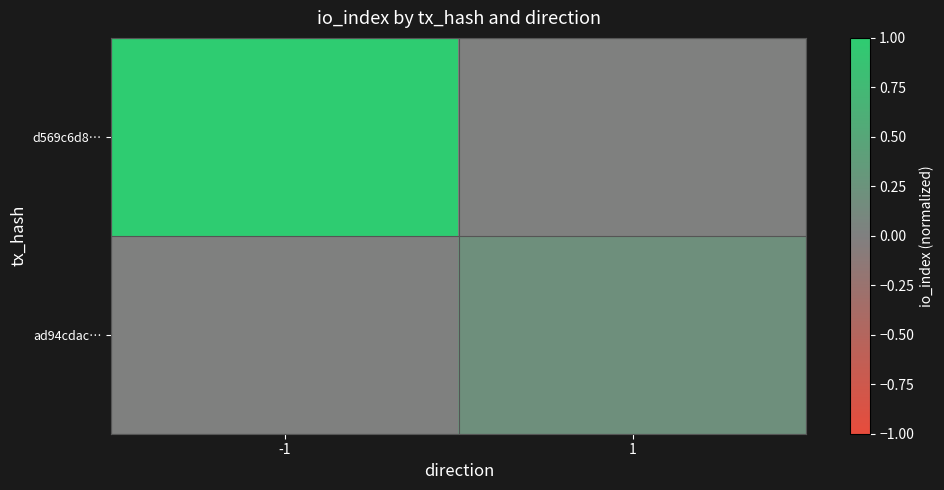

What is the maximum value shown in the chart?

1.0